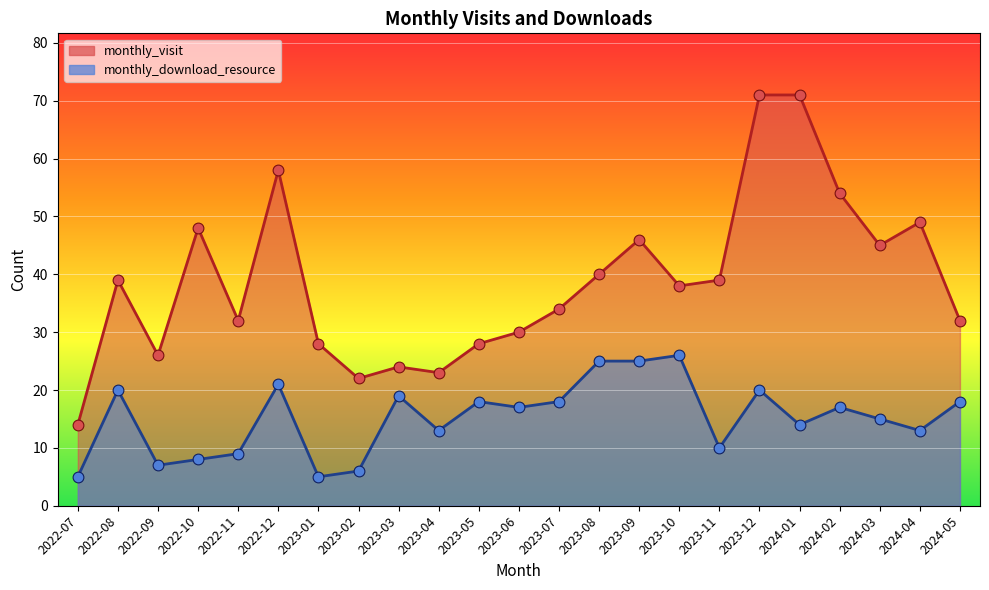

Which series has the largest total across all categories?

monthly_visit